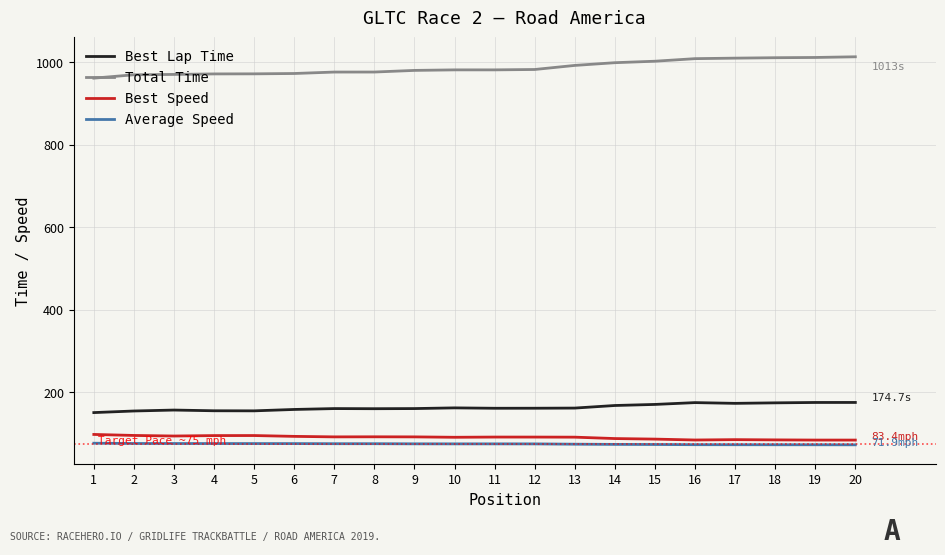

Does the chart display data point markers on the line(s)?

No